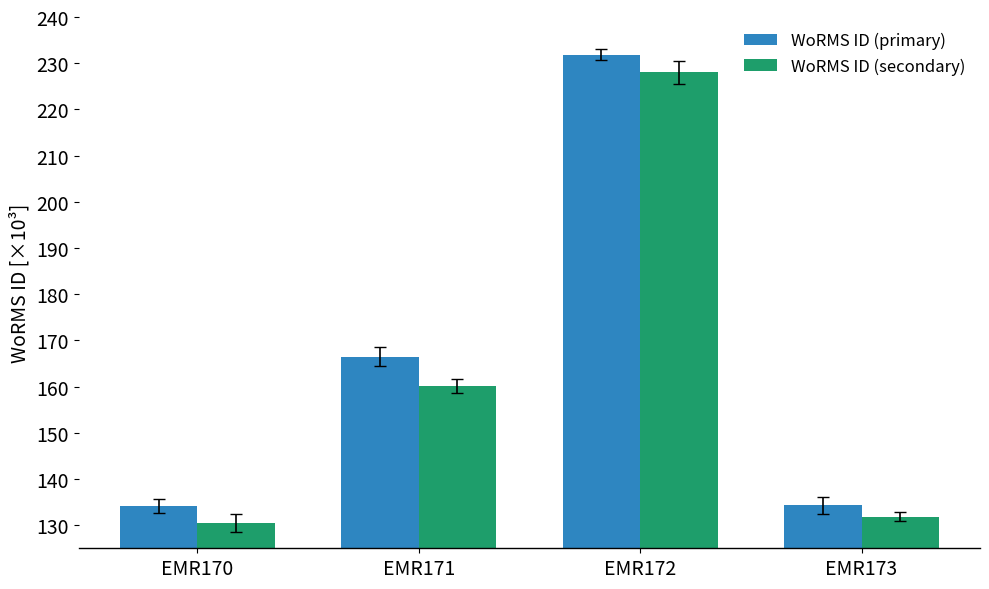

How many data points does each series have?

4